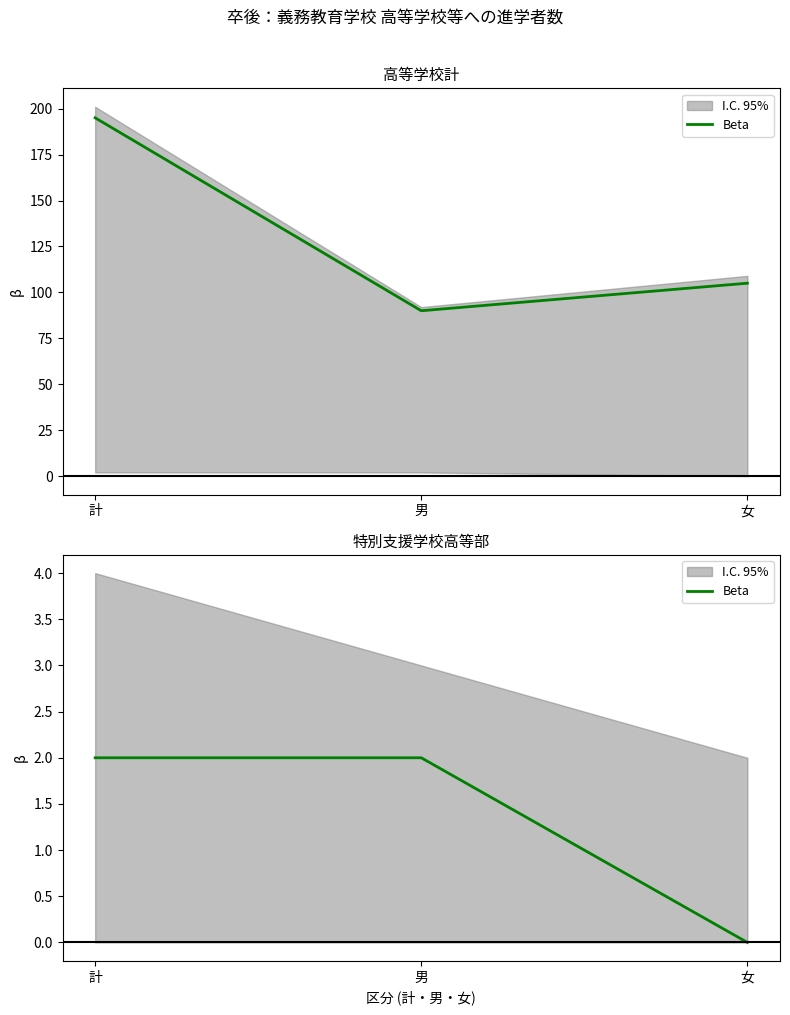

What is the difference between the values at 計 and 女?

2